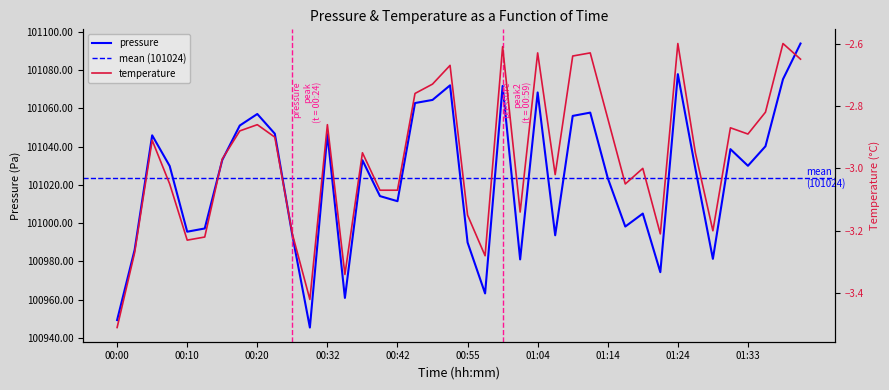

Is the value of temperature at 00:40 greater than the value of pressure at 00:42?

No